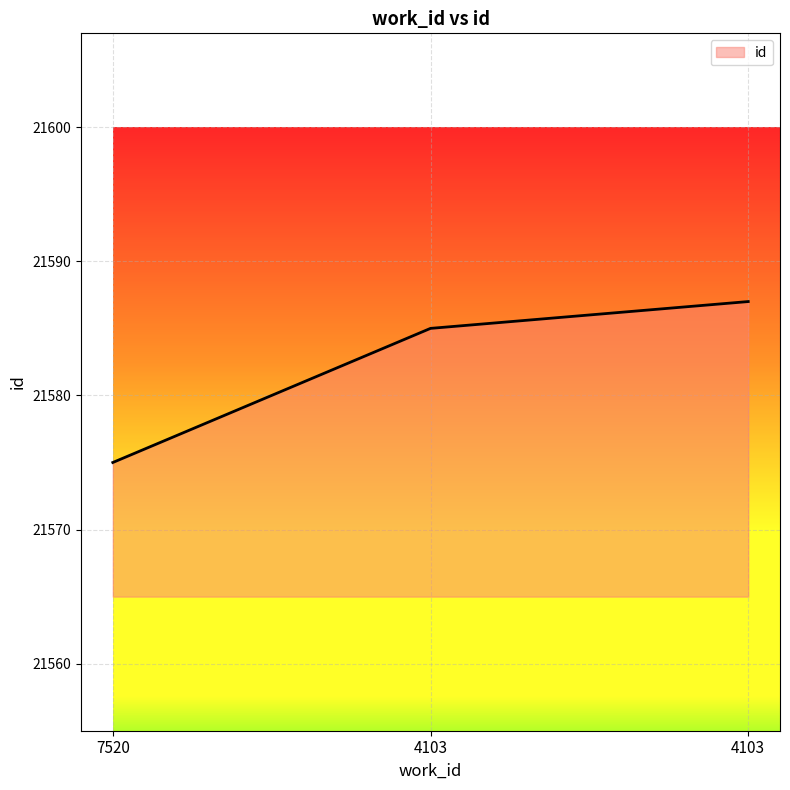

Read the value at 4103.

21585